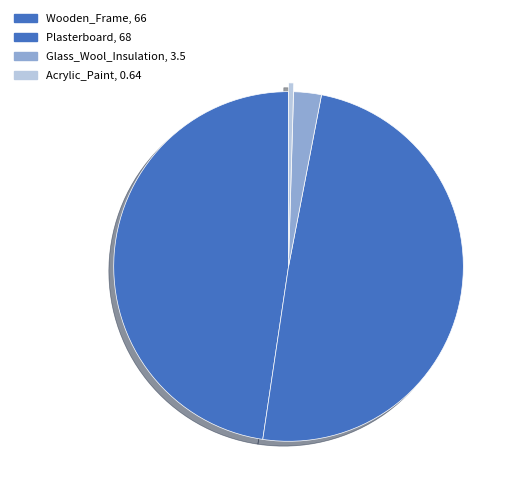

How many segments does this pie chart have?

4